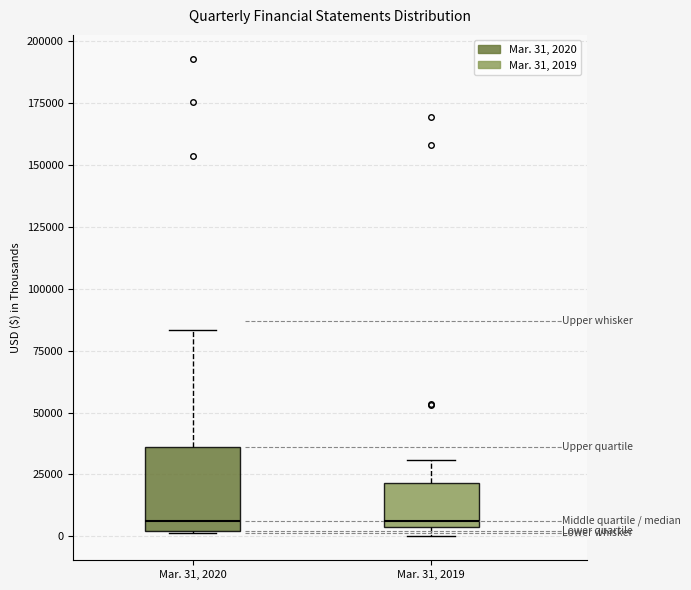

Where does the median line of the box for Mar. 31, 2020 sit on the y-axis? The values are not printed on the chart, so give them approximately, as read against the axis.

5000